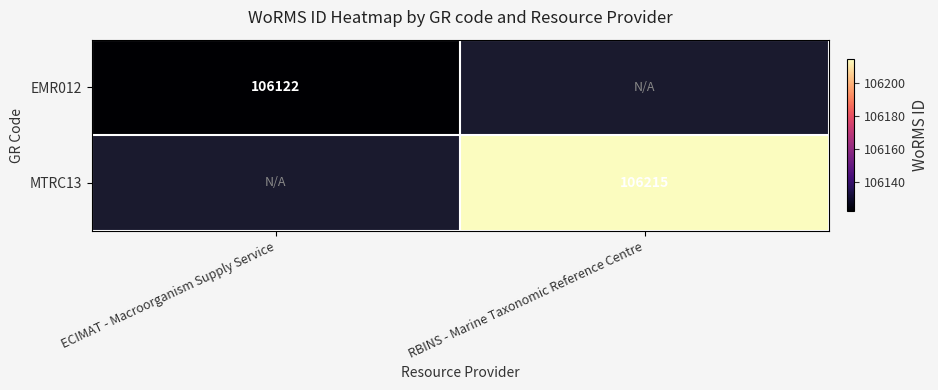

The MTRC13 series shows 49807 at RBINS - Marine Taxonomic Reference Centre. True or false?

False